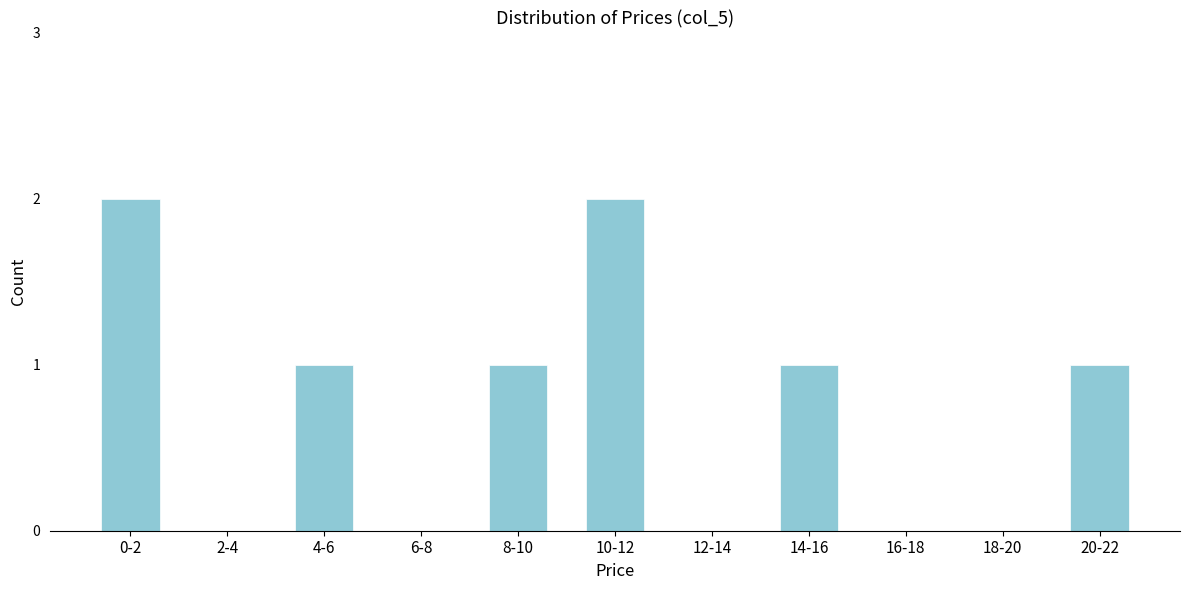

Reading left to right, list all the values displayed in this chart.

0-2=2	2-4=0	4-6=1	6-8=0	8-10=1	10-12=2	12-14=0	14-16=1	16-18=0	18-20=0	20-22=1